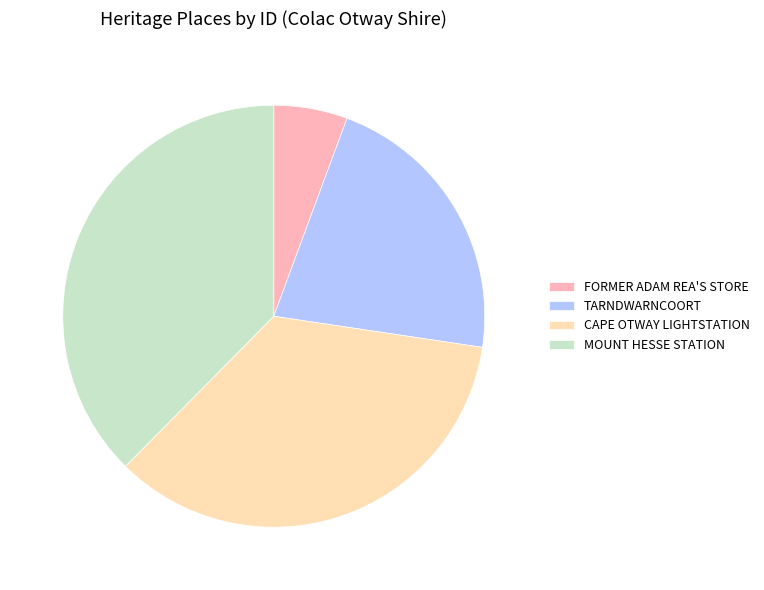

What is the ratio of the value at MOUNT HESSE STATION to the value at FORMER ADAM REA'S STORE?

6.7